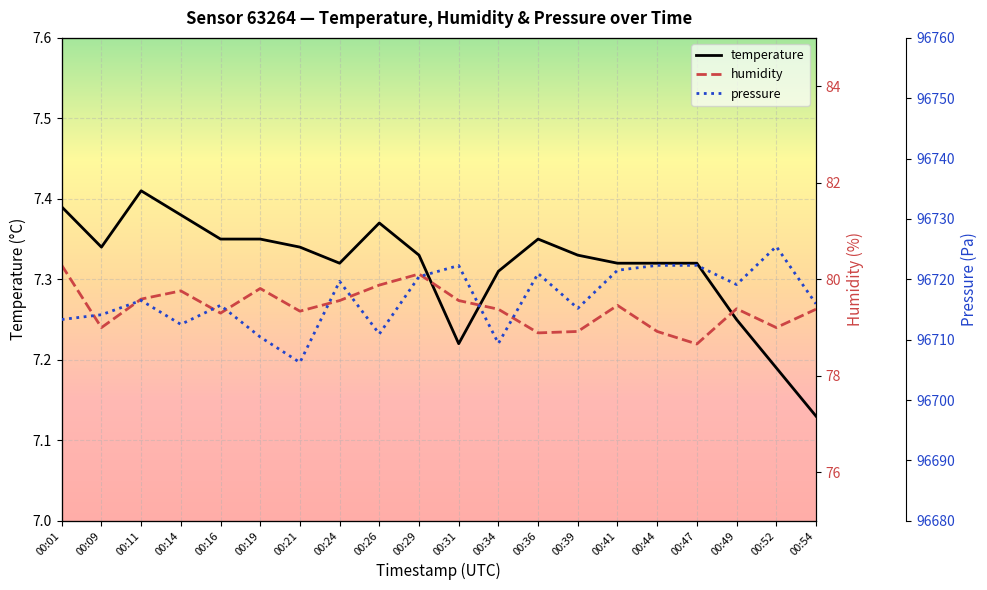

True or false: humidity and temperature intersect in this chart.

False